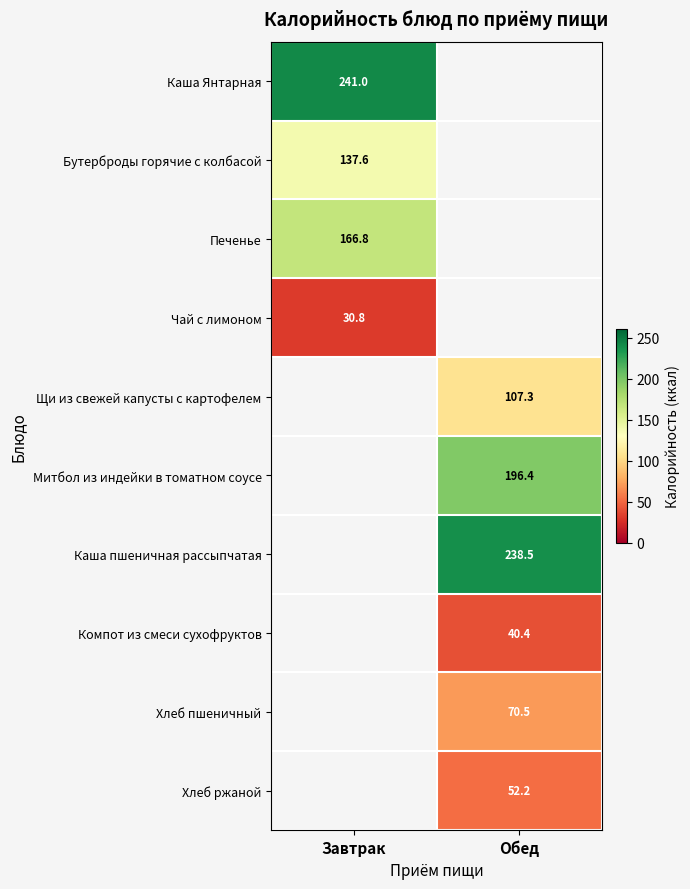

Rank the categories by Бутерброды горячие с колбасой value from lowest to highest.

Завтрак, Обед